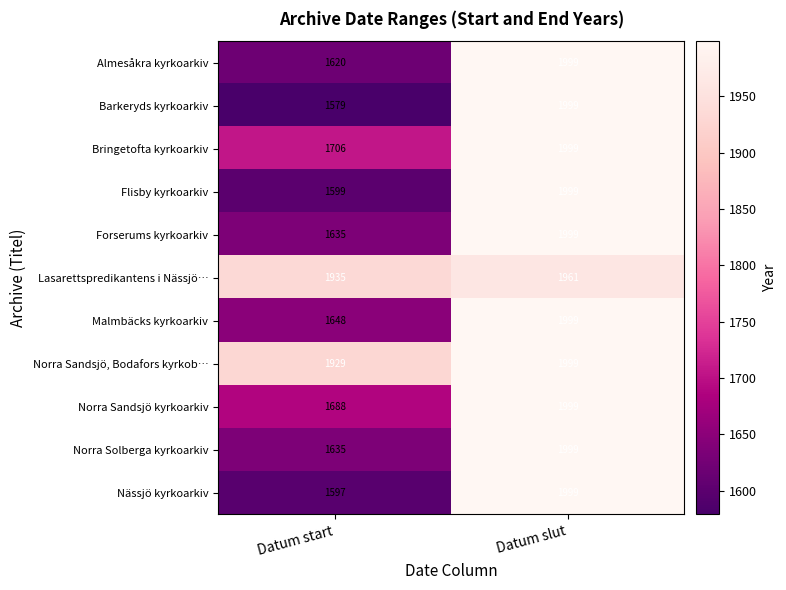

Which category has the lowest value across all series?

Datum start